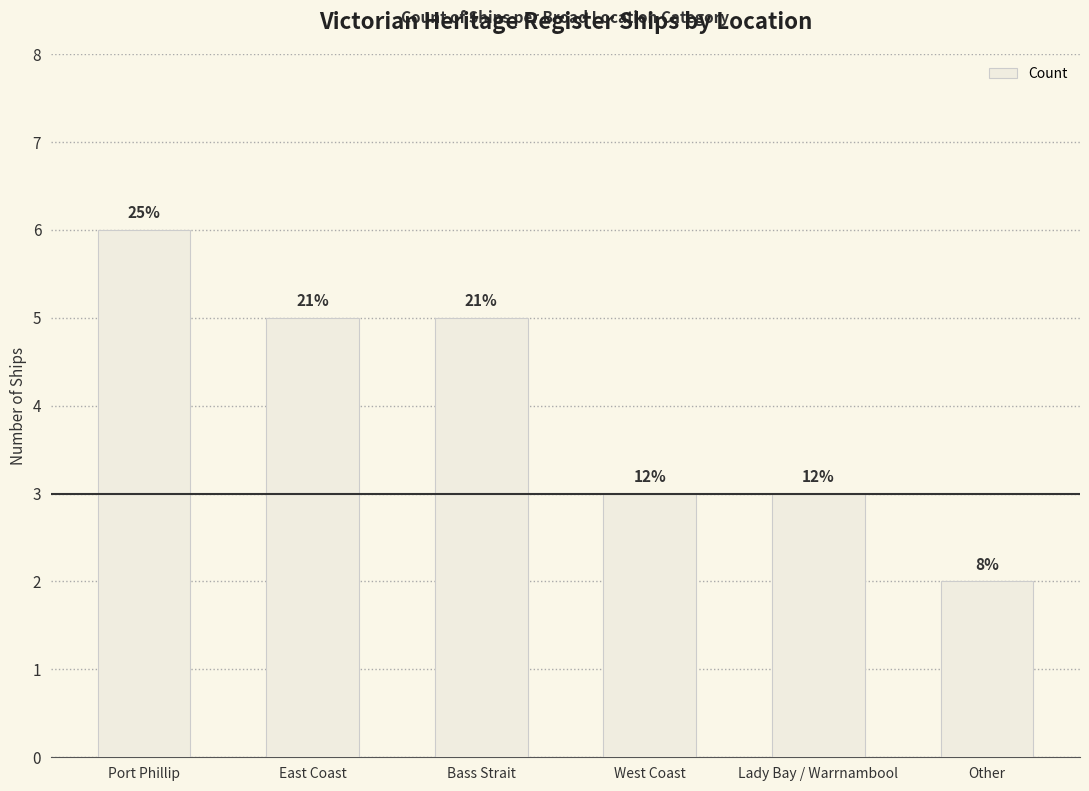

Does the chart contain any negative values?

No